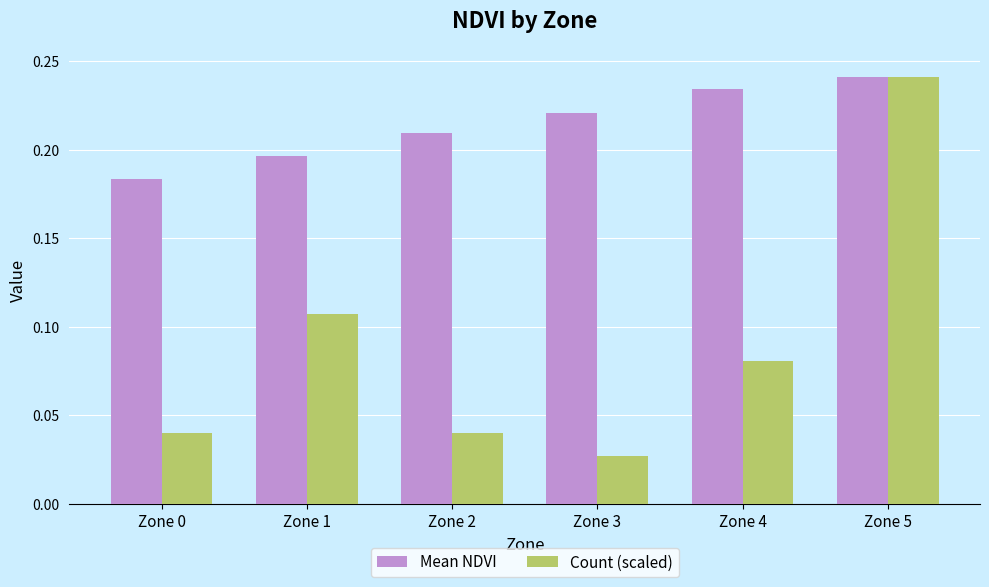

Where is Count (scaled) nearest to the value 0?

Zone 3